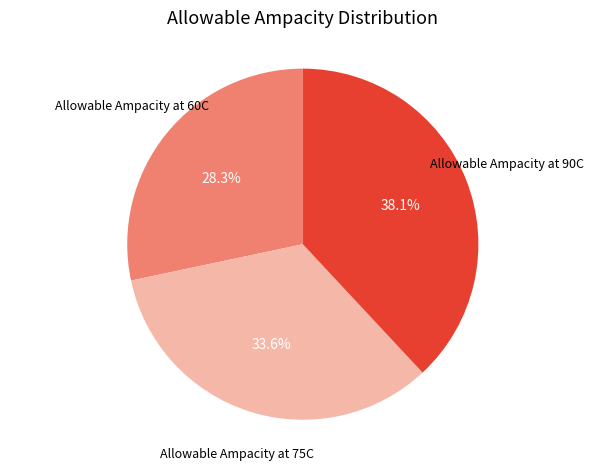

True or false: Allowable Ampacity at 90C accounts for 44% of the total.

False